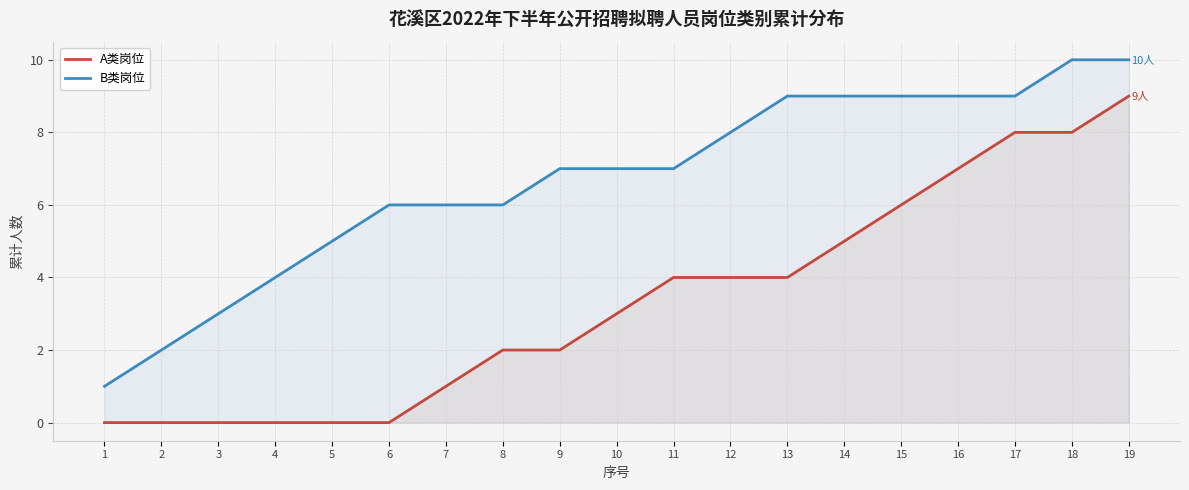

Reading left to right, what are all the values shown in this chart?

A类岗位: 1=0	2=0	3=0	4=0	5=0	6=0	7=1	8=2	9=2	10=3	11=4	12=4	13=4	14=5	15=6	16=7	17=8	18=8	19=9
B类岗位: 1=1	2=2	3=3	4=4	5=5	6=6	7=6	8=6	9=7	10=7	11=7	12=8	13=9	14=9	15=9	16=9	17=9	18=10	19=10